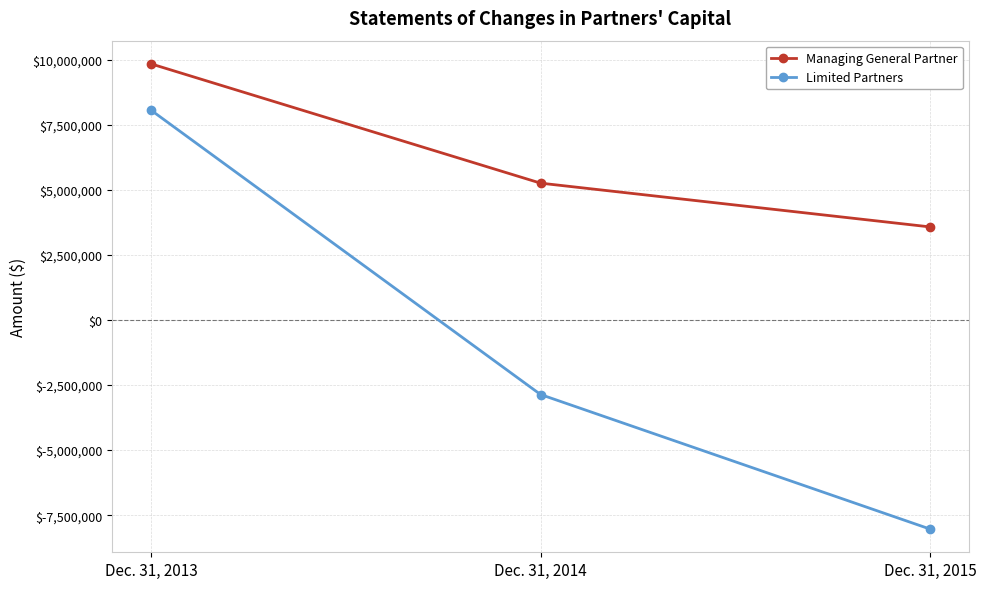

Does the chart have visible grid lines?

Yes